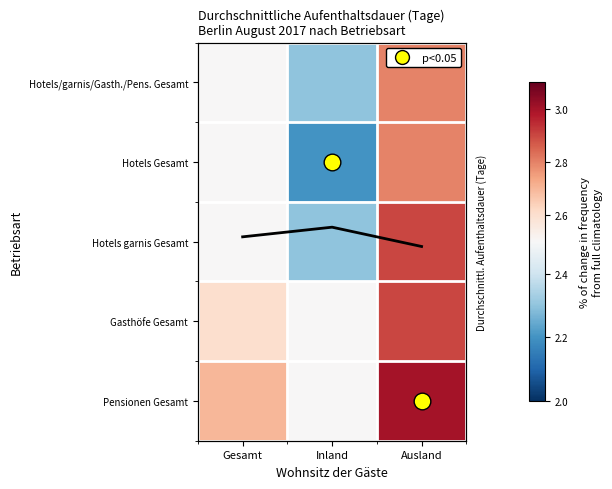

How many categories are shown in the chart?

3